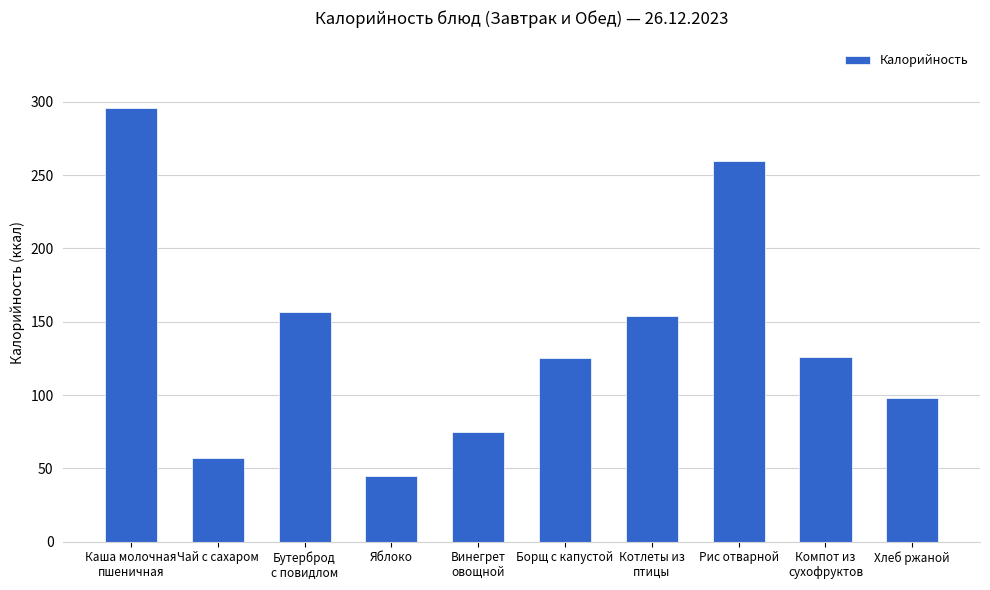

How many values are below 126?

5